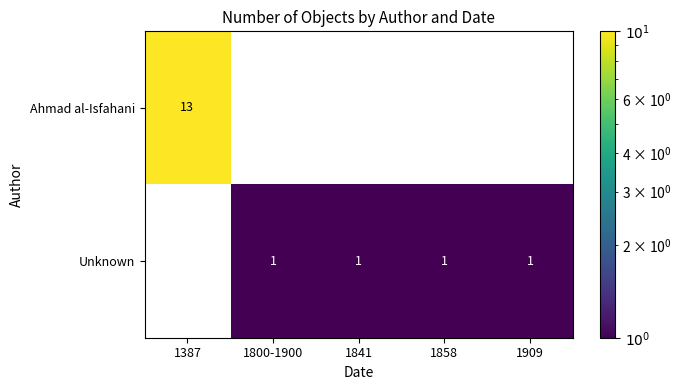

How many distinct data groups are displayed?

2